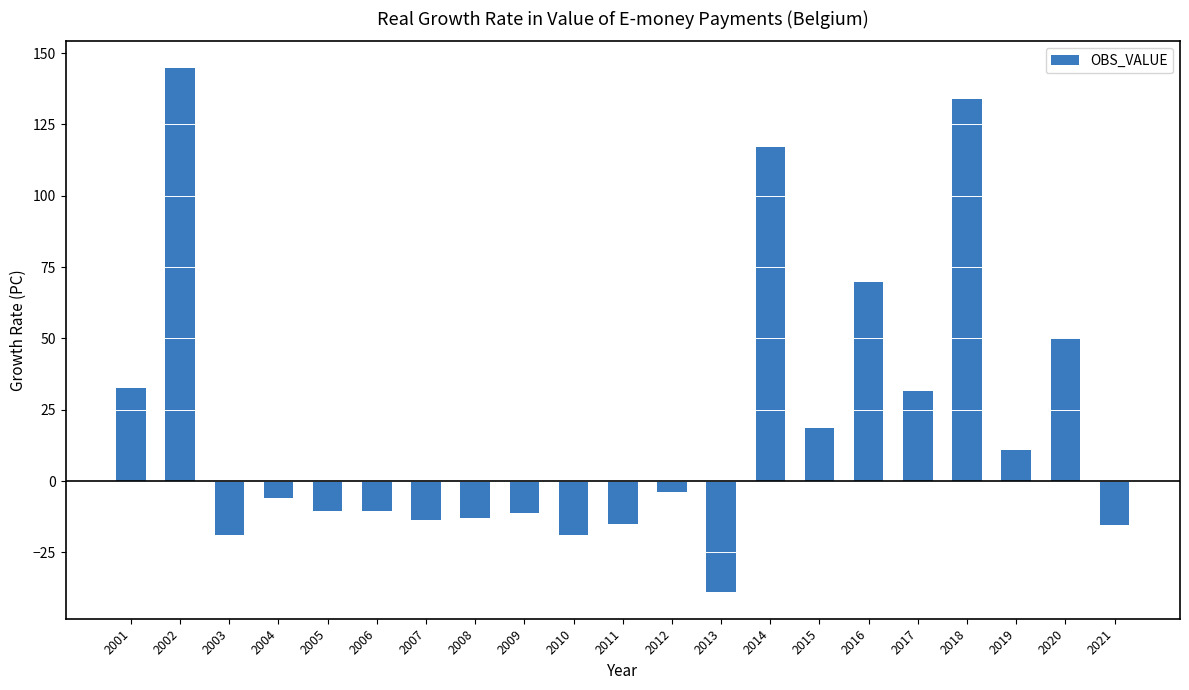

What is the average value?

20.6